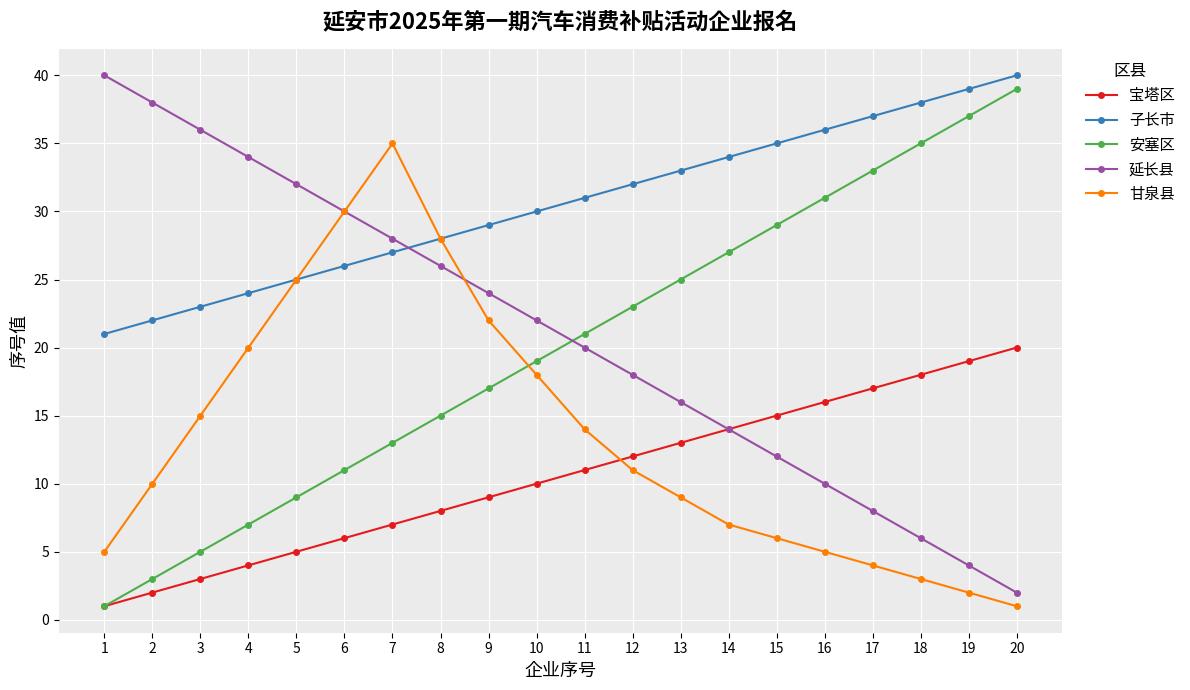

What are all the series names shown in the legend?

宝塔区, 子长市, 安塞区, 延长县, 甘泉县